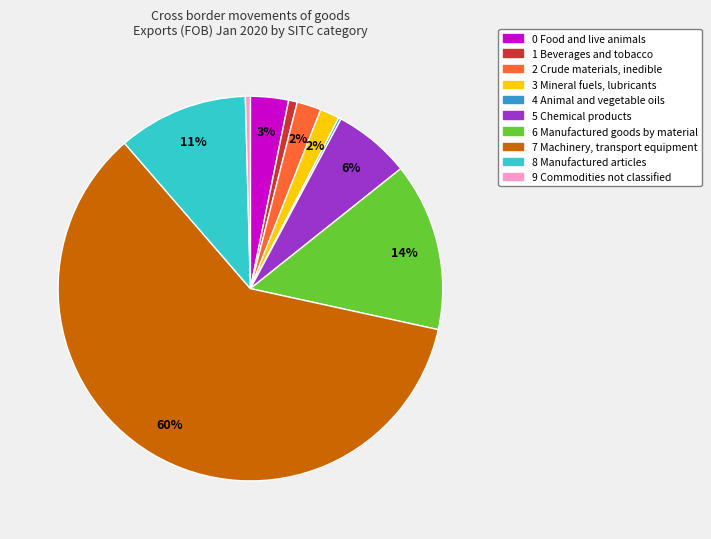

What is the ratio of the value at 0 Food and live animals to the value at 8 Manufactured articles?

0.3